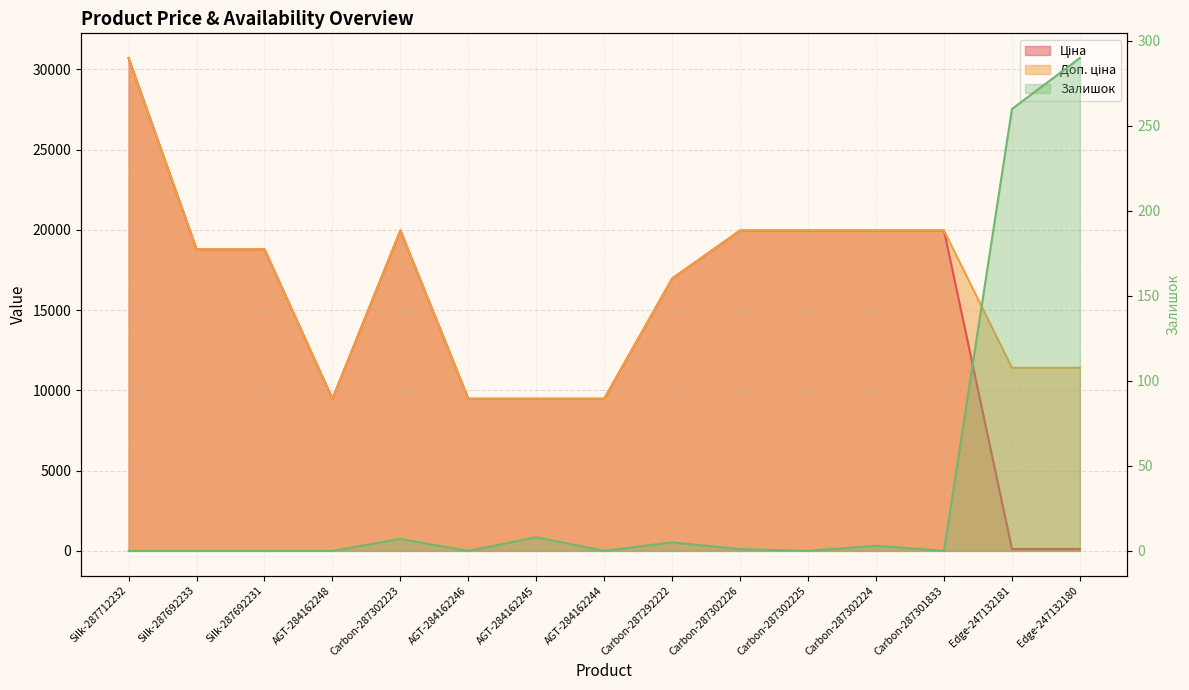

Is it true that Залишок equals 5.0 at Carbon-287292222?

True